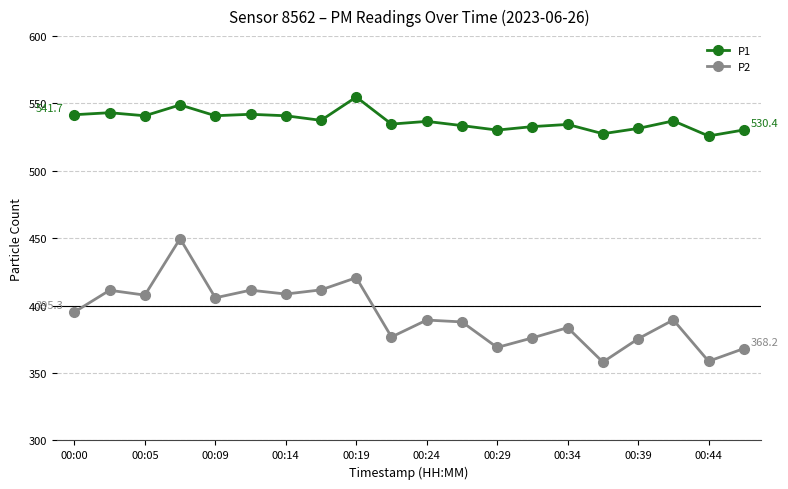

True or false: P1 has more than 2 interior local peaks.

True